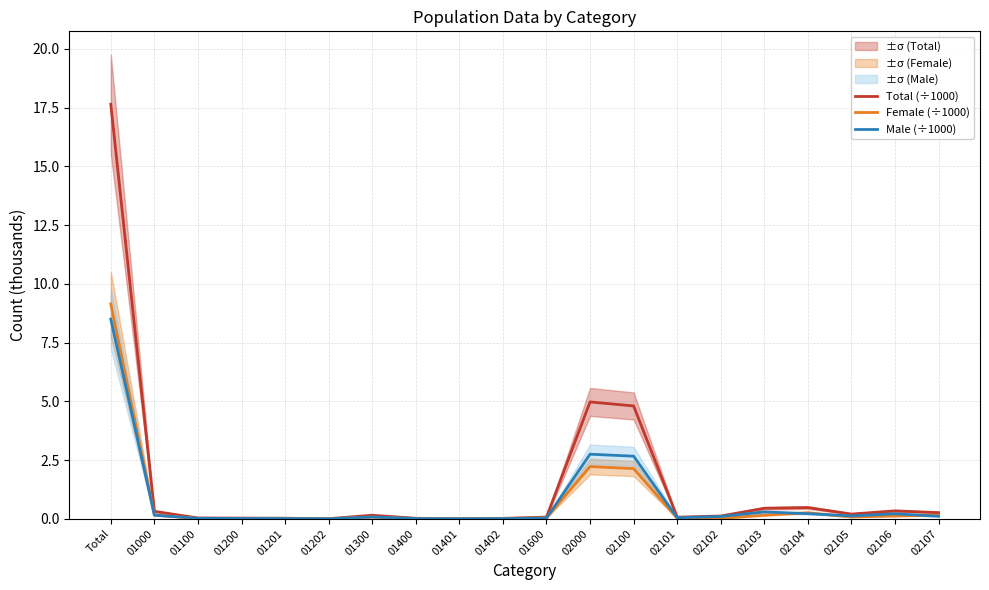

The Total (÷1000) series shows 0.2 at 02105. True or false?

True